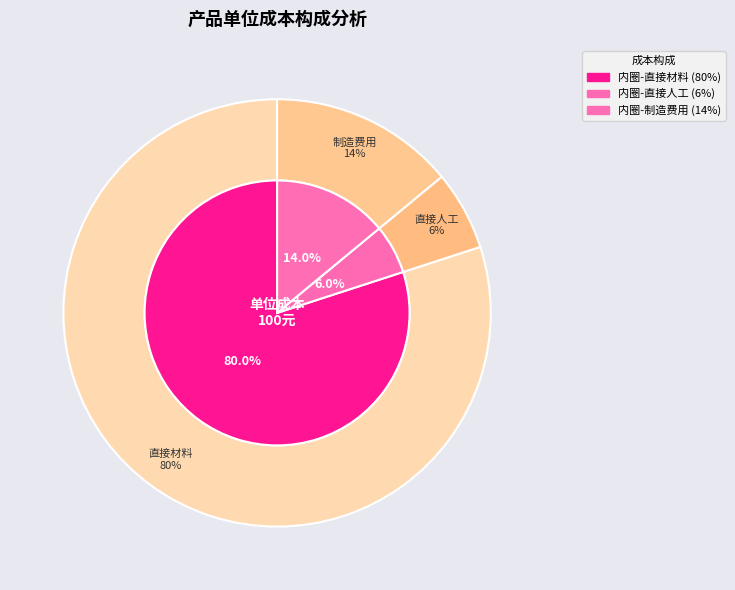

Does 直接材料 represent more than half of the total?

Yes